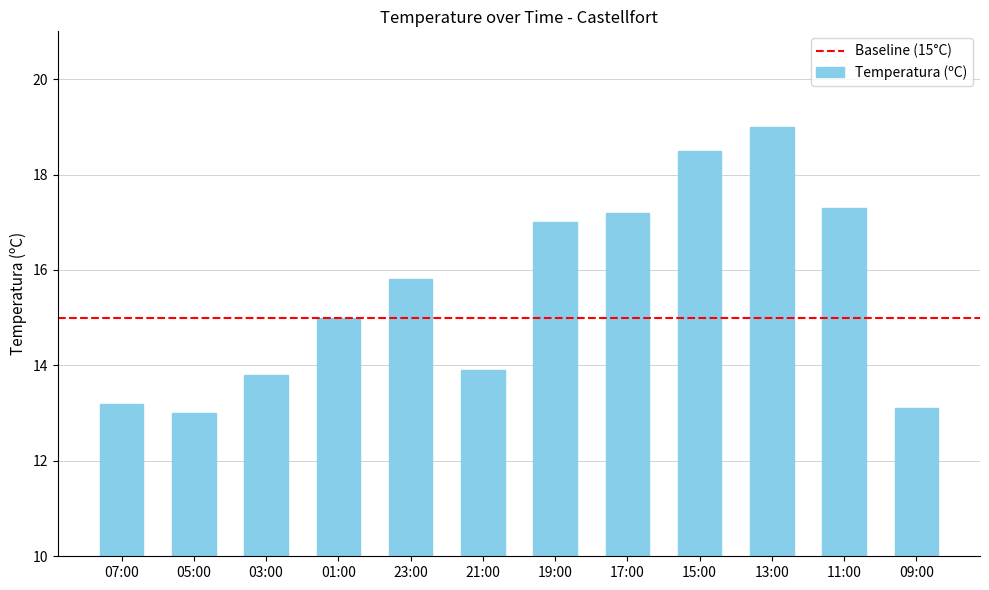

Reading left to right, extract all data points from this chart.

07:00=13.2	05:00=13.0	03:00=13.8	01:00=15.0	23:00=15.8	21:00=13.9	19:00=17.0	17:00=17.2	15:00=18.5	13:00=19.0	11:00=17.3	09:00=13.1